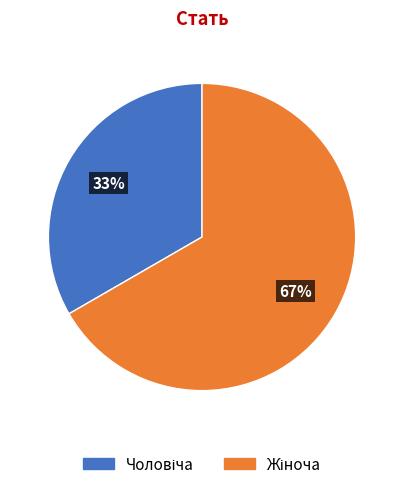

How many segments does this pie chart have?

2